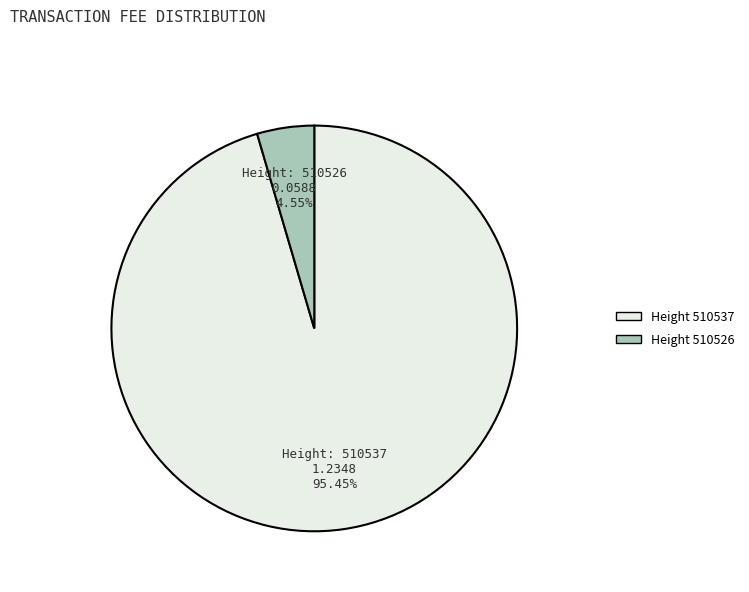

How many slices are in this pie chart?

2